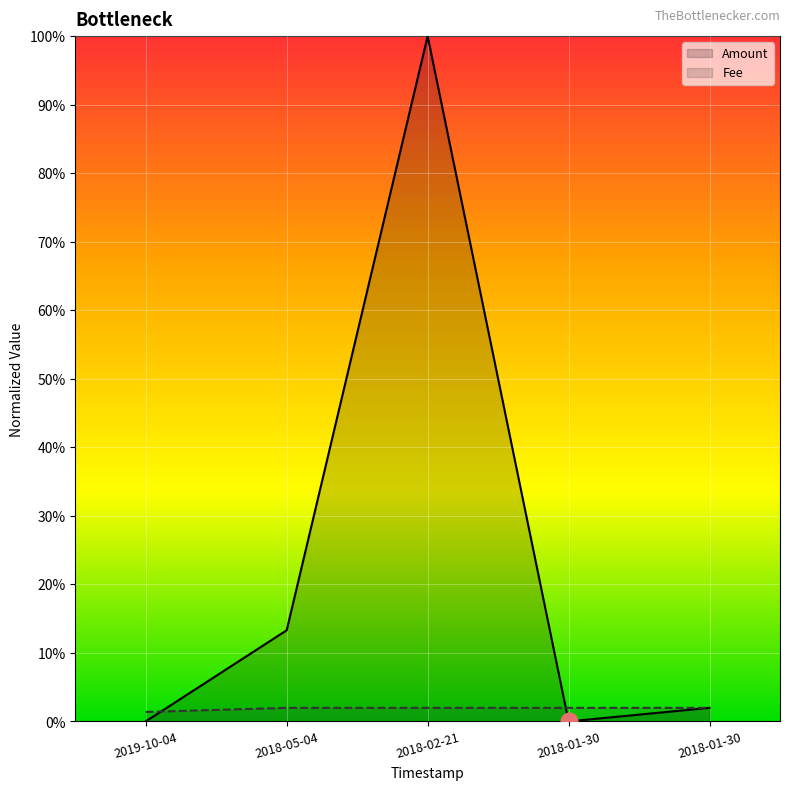

Does the chart display data point markers on the line(s)?

No